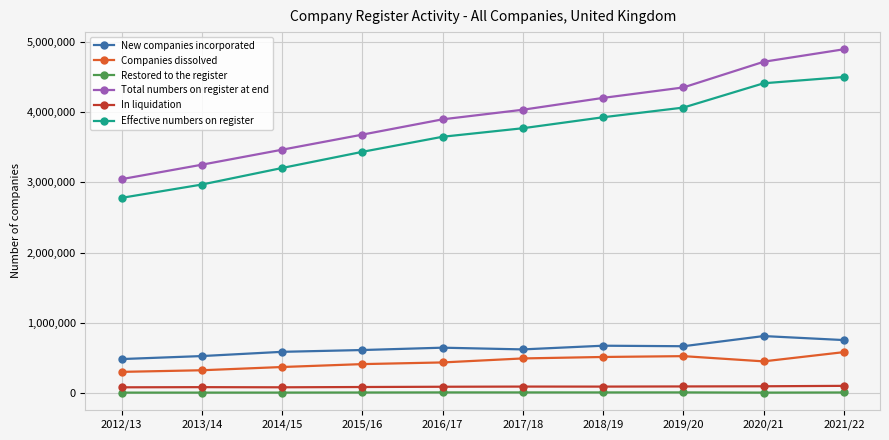

At how many categories does at least one series exceed 3415872?

8